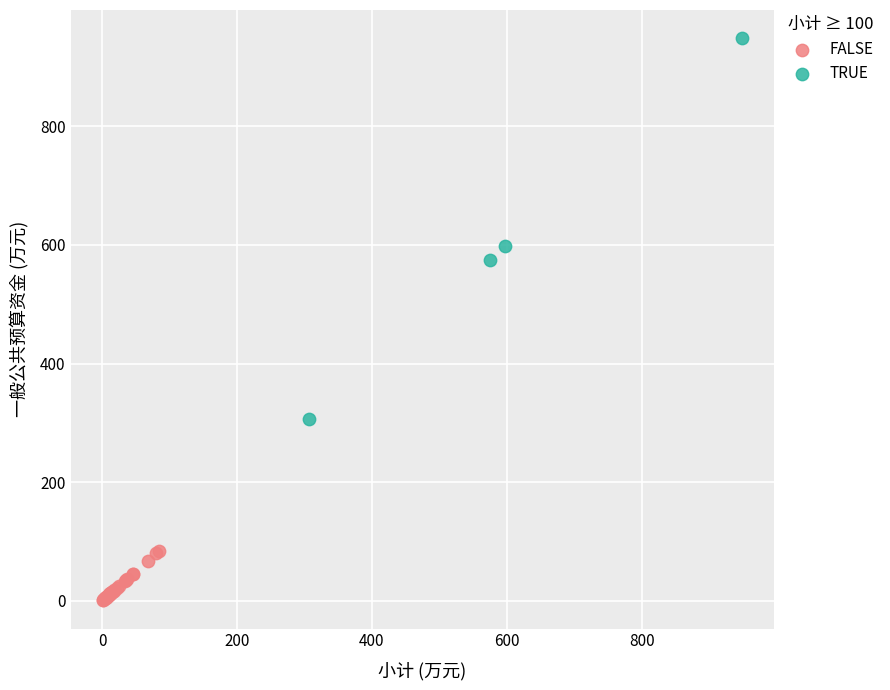

Which series contains the highest Y value?

TRUE